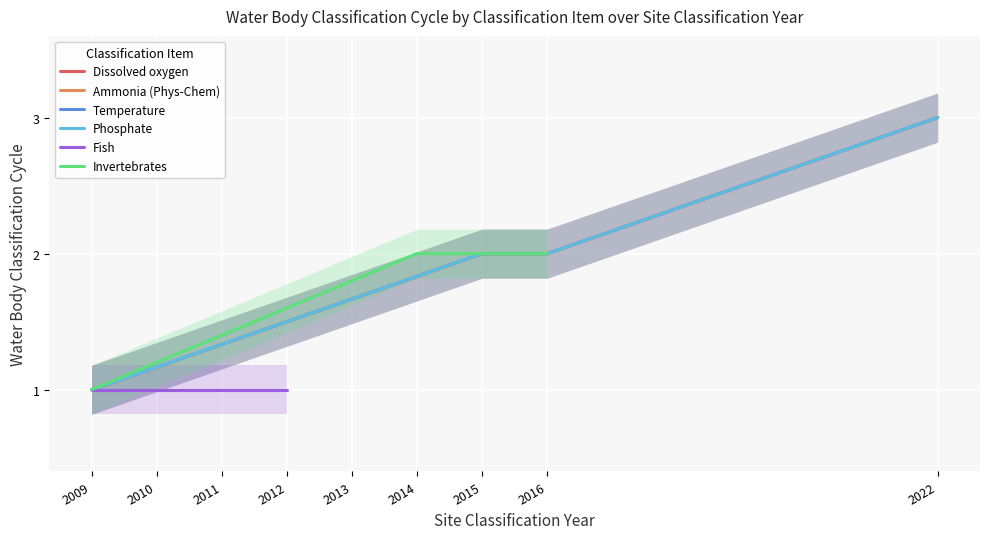

The Fish series shows 0 at 2011. True or false?

False